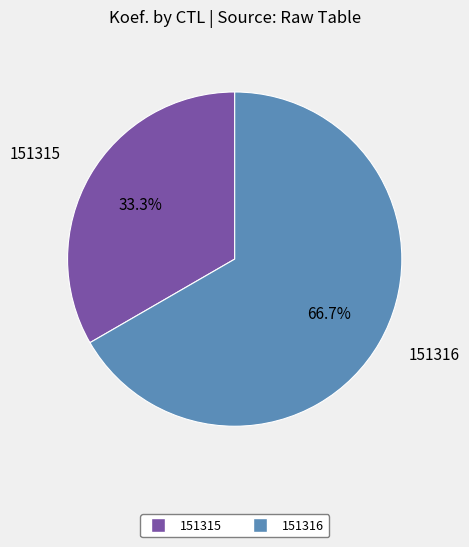

Rank the categories by value from highest to lowest.

151316, 151315